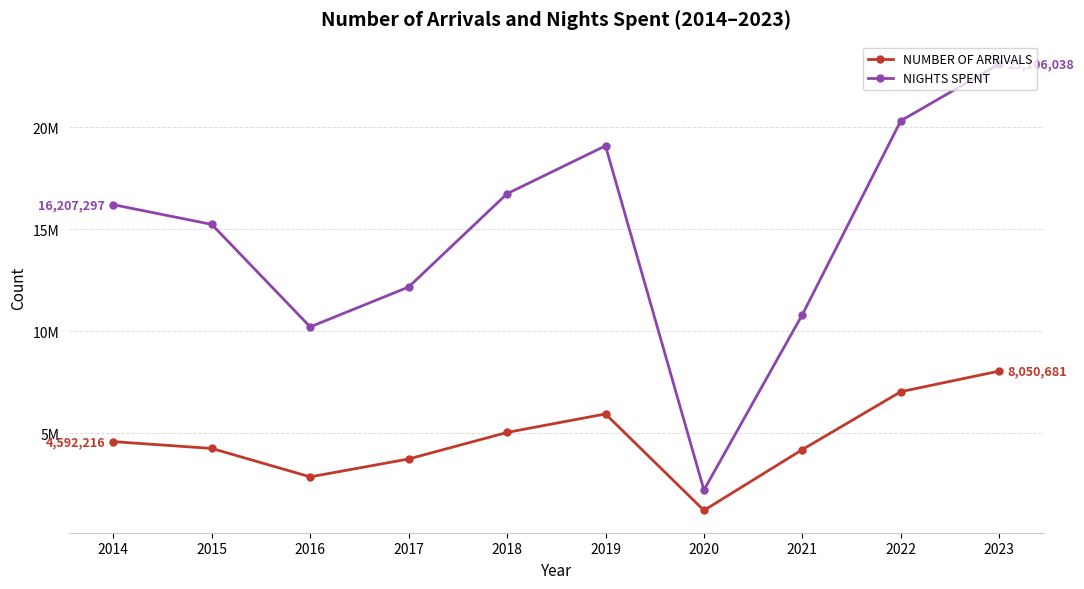

List the series in order of their overall mean, highest first.

NIGHTS SPENT, NUMBER OF ARRIVALS